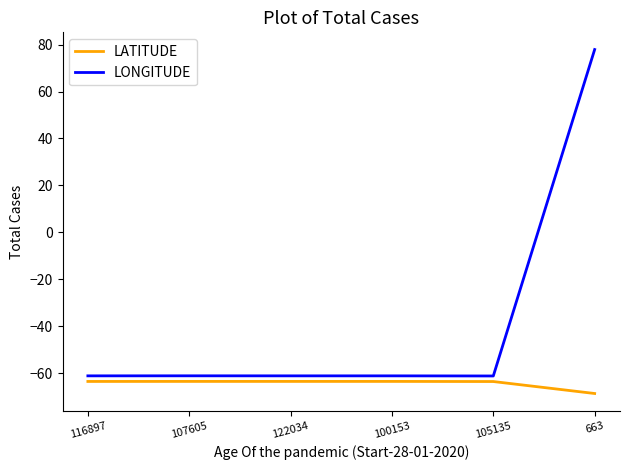

What position from the right is 122034?

4